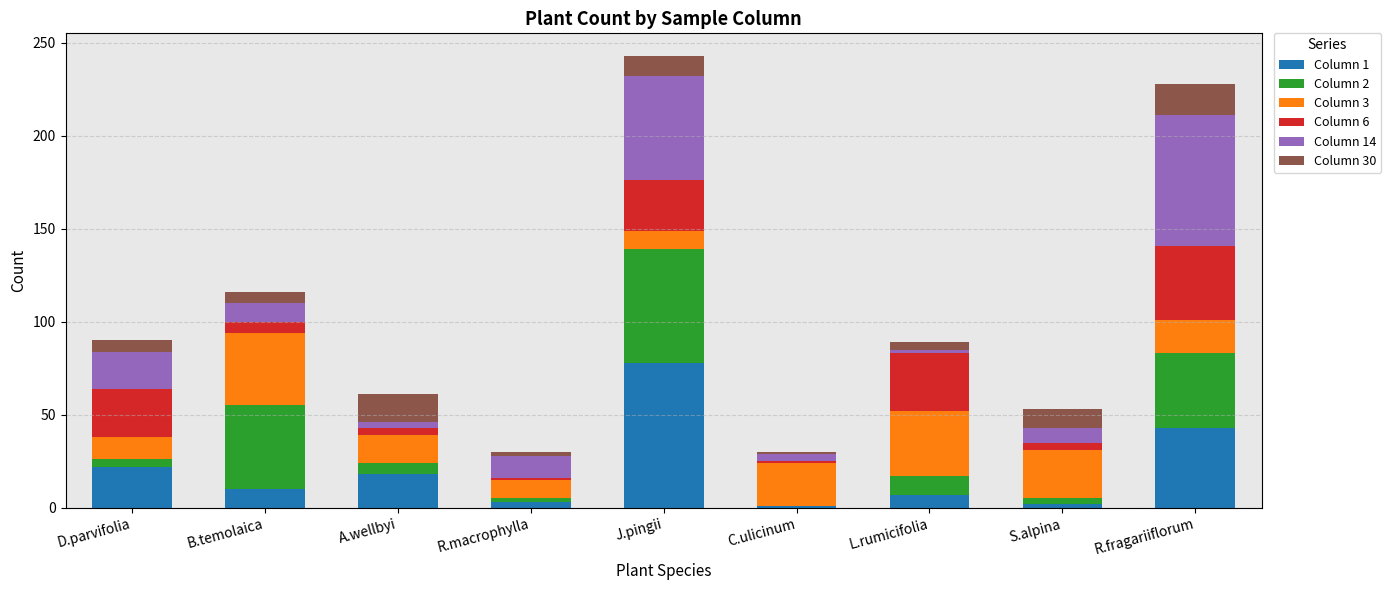

Is it true that Column 1 equals 23 at J.pingii?

False